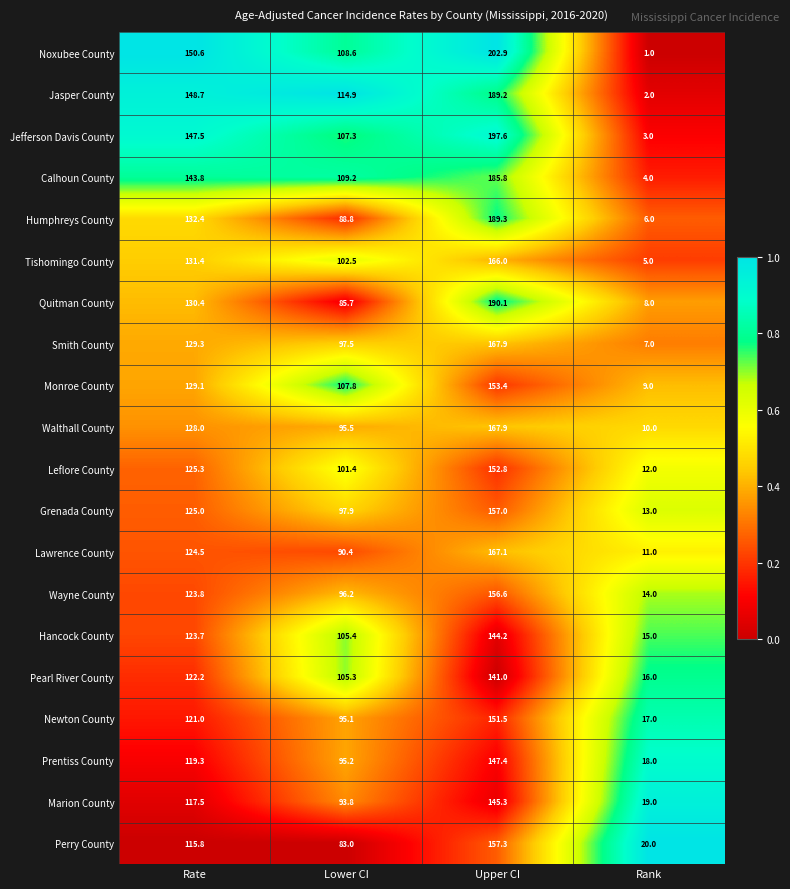

At Rate, list the series in order from largest to smallest.

Noxubee County, Jasper County, Jefferson Davis County, Calhoun County, Humphreys County, Tishomingo County, Quitman County, Smith County, Monroe County, Walthall County, Leflore County, Grenada County, Lawrence County, Wayne County, Hancock County, Pearl River County, Newton County, Prentiss County, Marion County, Perry County